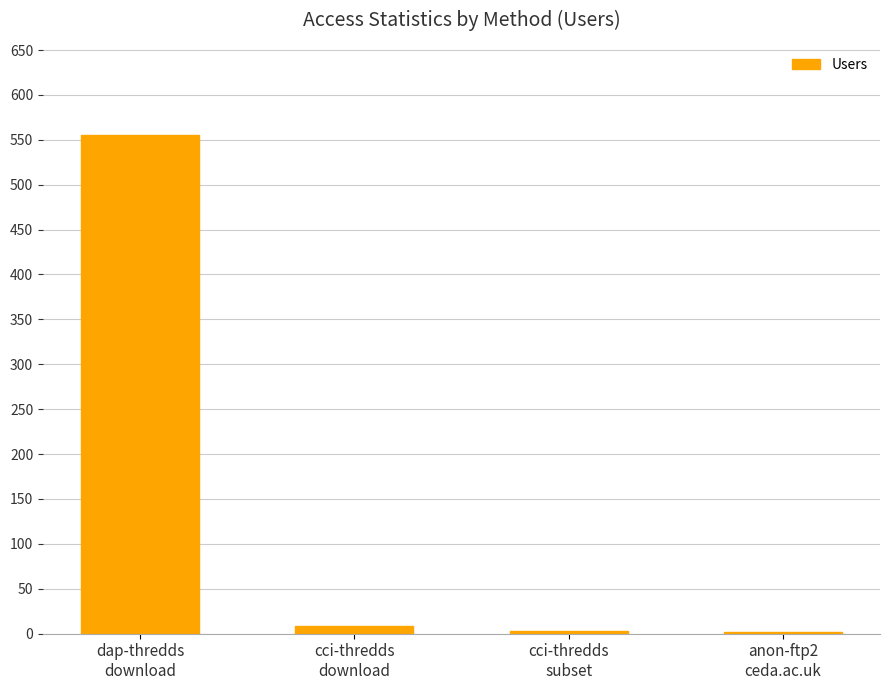

What is the label of the 3rd bar from the left?

cci-thredds
subset